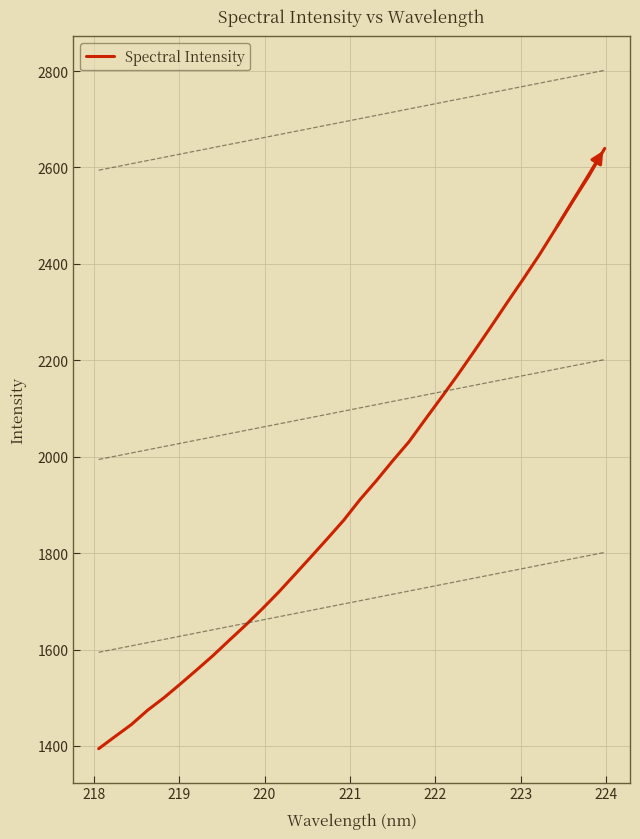

What is the highest value of the Spectral Intensity series?

2639.4